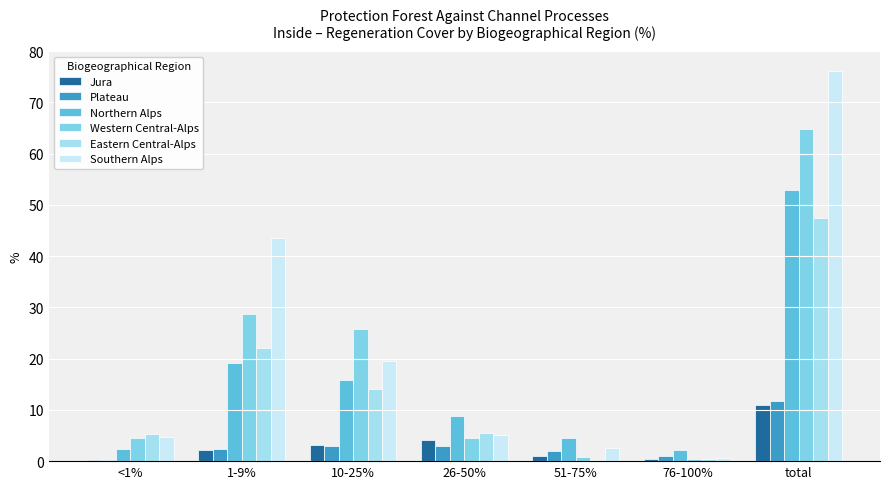

What is the sum of all Eastern Central-Alps values?

94.9